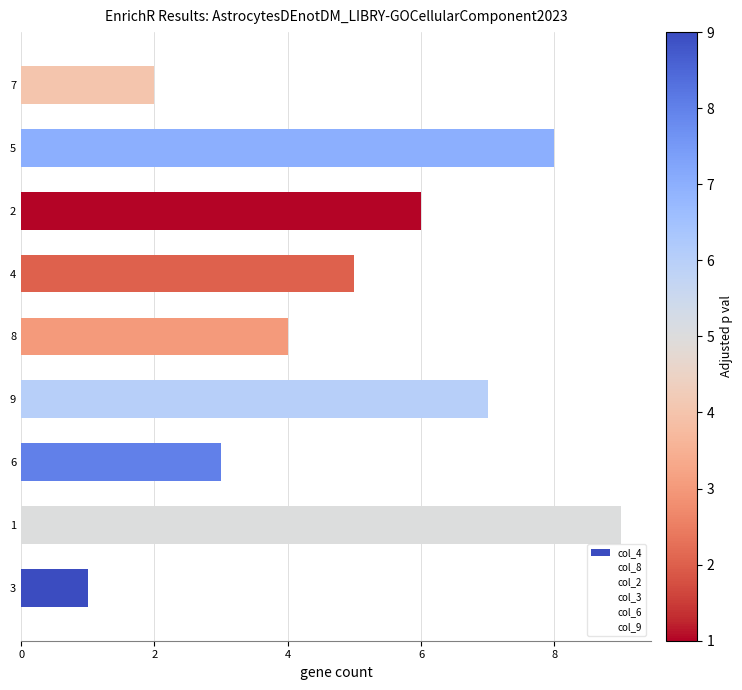

What is the difference between the maximum and minimum values?

8